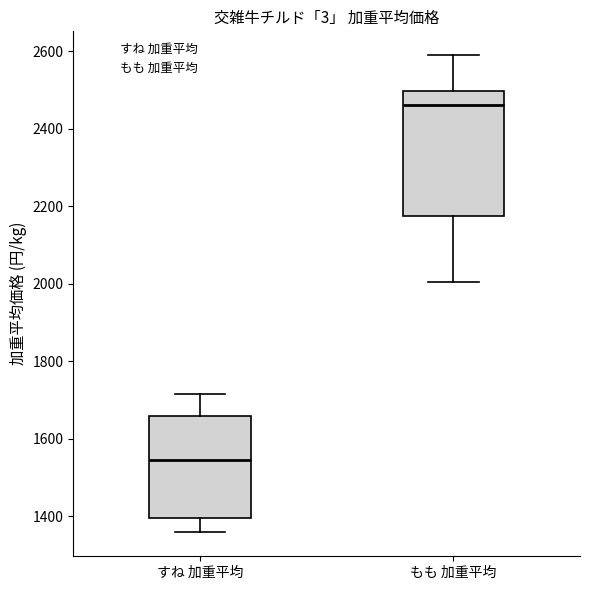

Where does the lower whisker of the box for もも 加重平均 end on the y-axis? The values are not printed on the chart, so give them approximately, as read against the axis.

2000